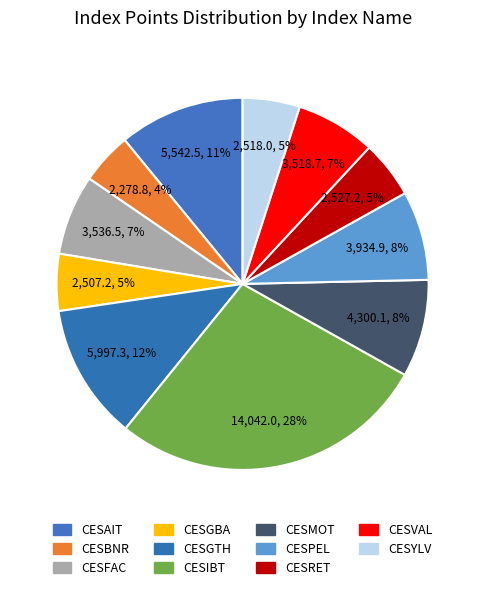

The CESYLV slice represents 18% of the pie. True or false?

False